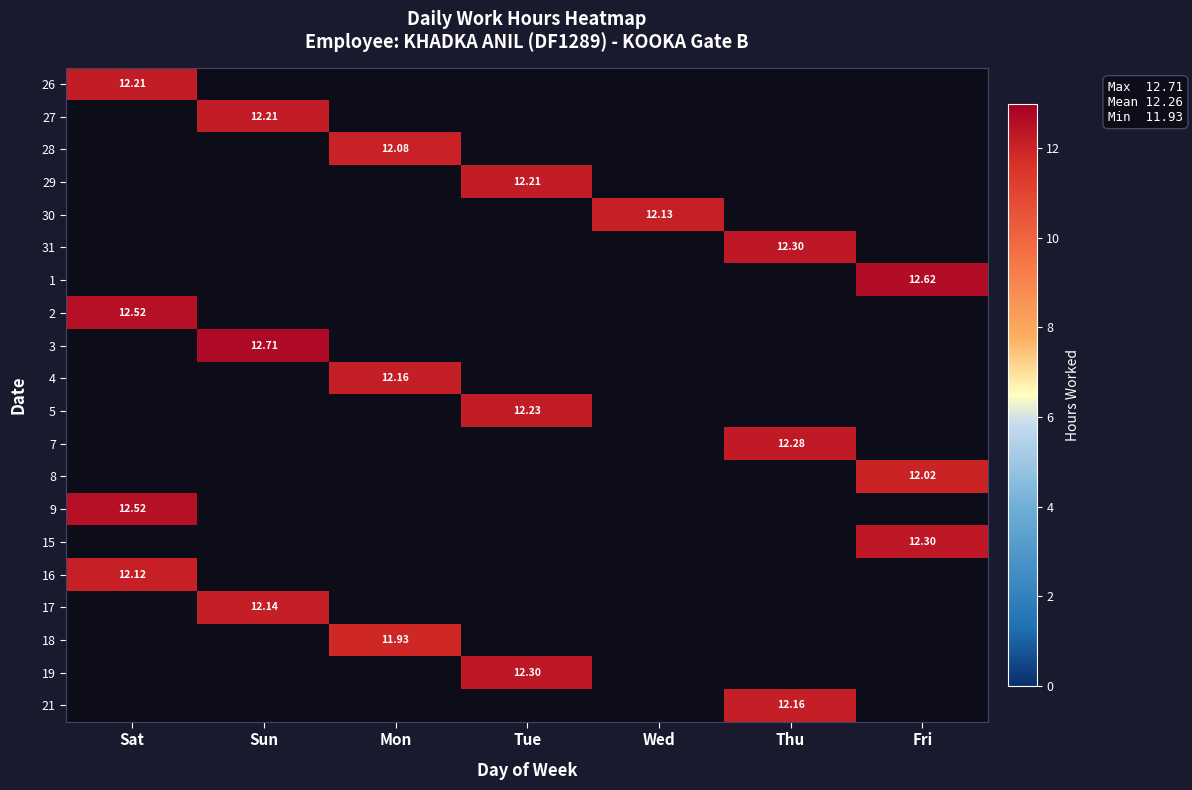

Count the number of categories in the chart.

7